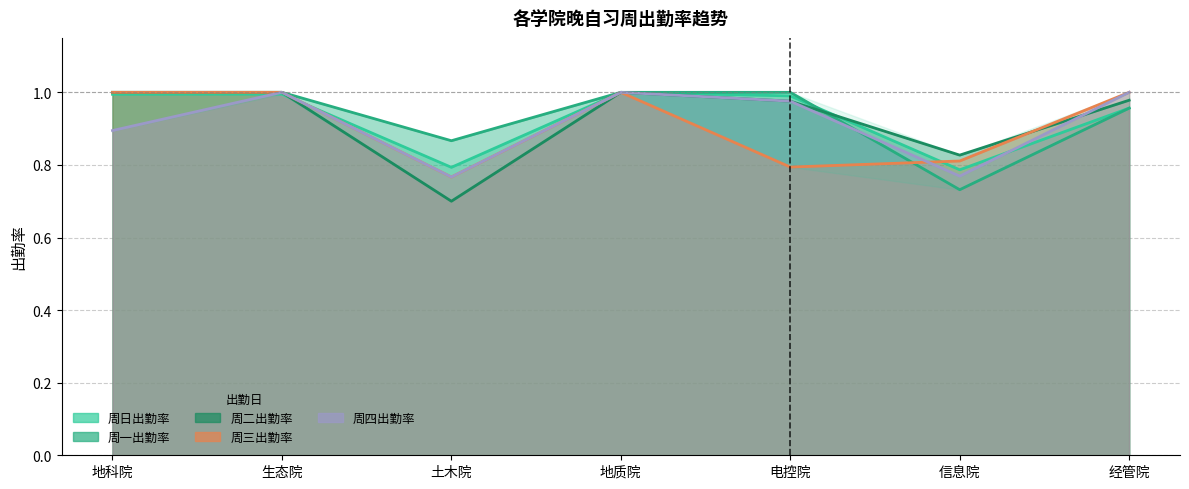

The 周四出勤率 series shows 0.9 at 地科院. True or false?

True